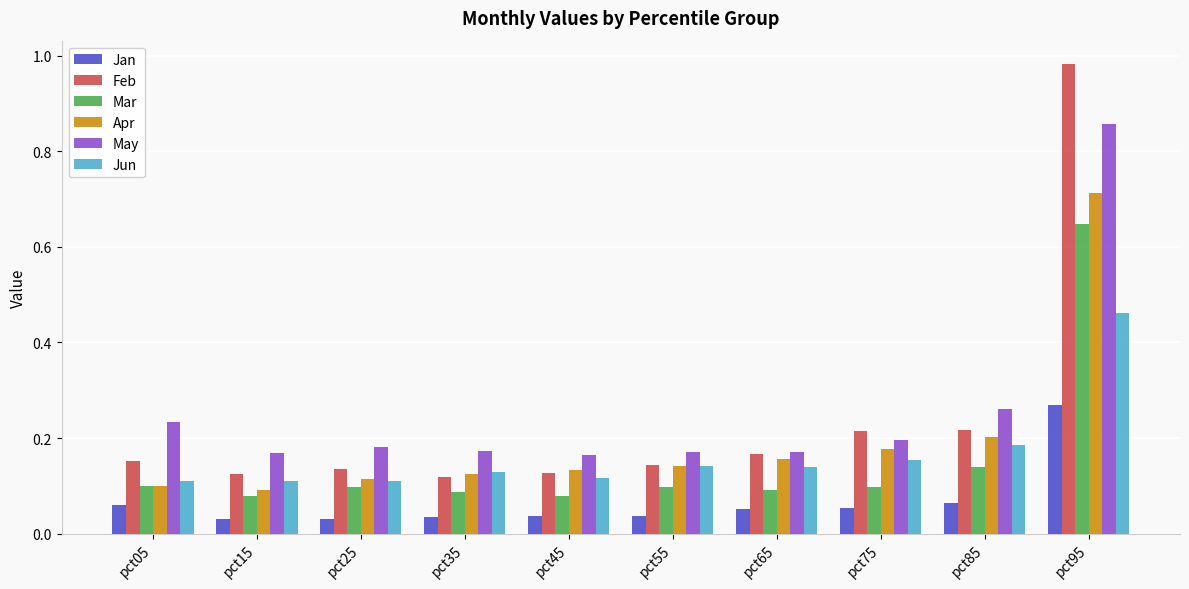

Count the Apr values in the range 0 to 1.

10